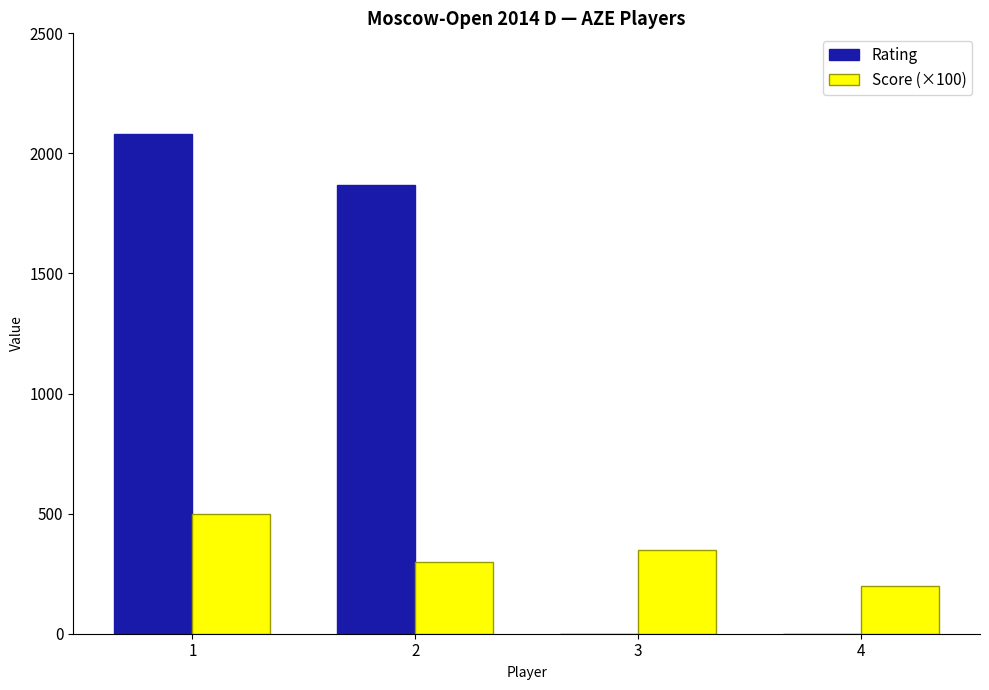

Count the number of categories in the chart.

4